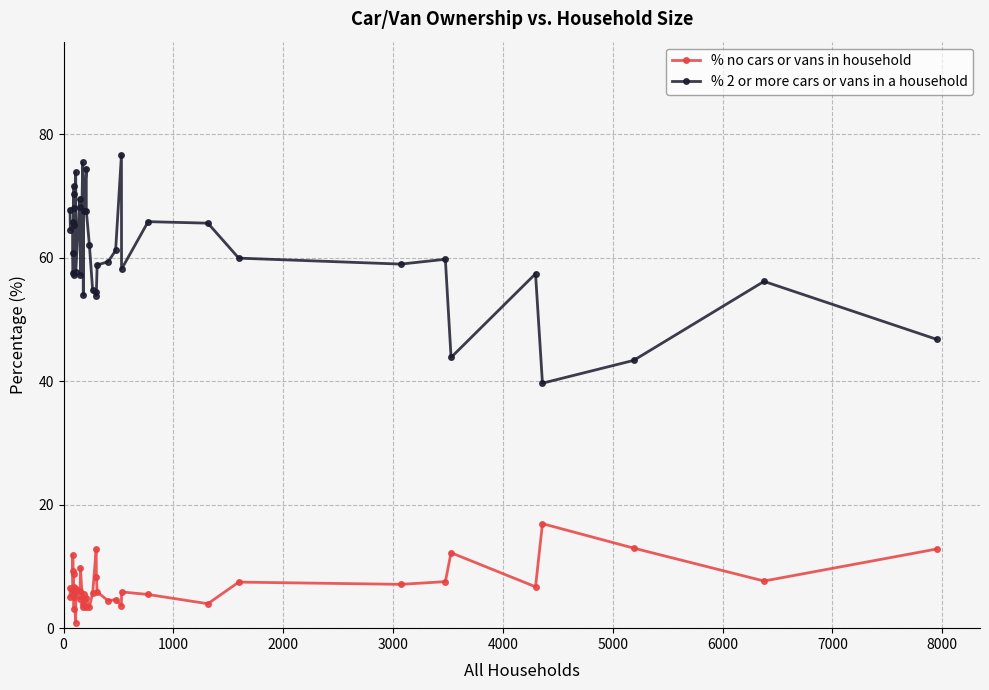

How many interior local peaks does the % 2 or more cars or vans in a household series have?

12